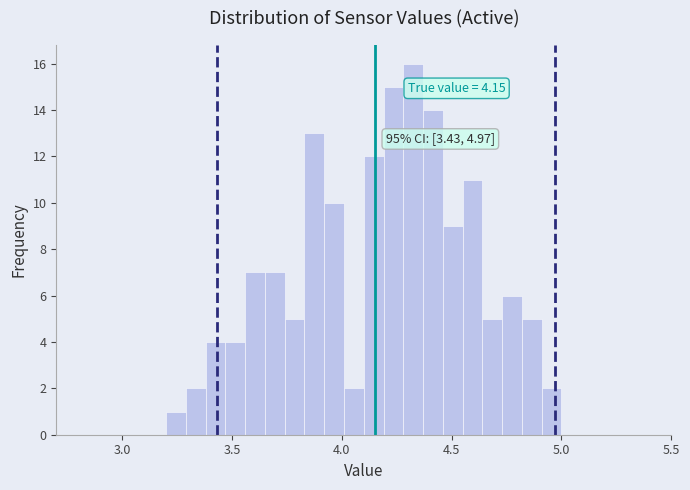

Around what value on the x-axis is the tallest bar? Give the approximate position of its centre, as read against the axis.

4.35